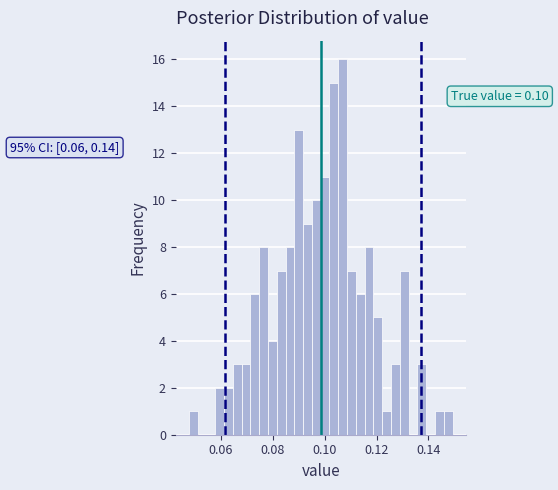

Around what value on the x-axis is the tallest bar? Give the approximate position of its centre, as read against the axis.

0.106